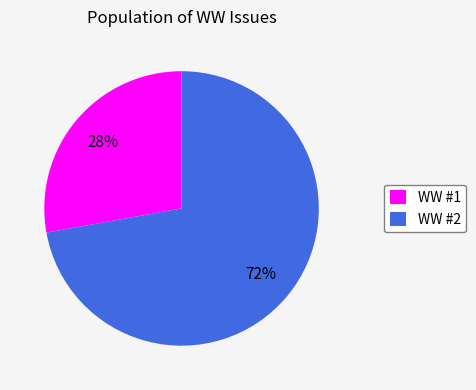

Do WW #1 and WW #2 together represent more than half of the pie?

Yes